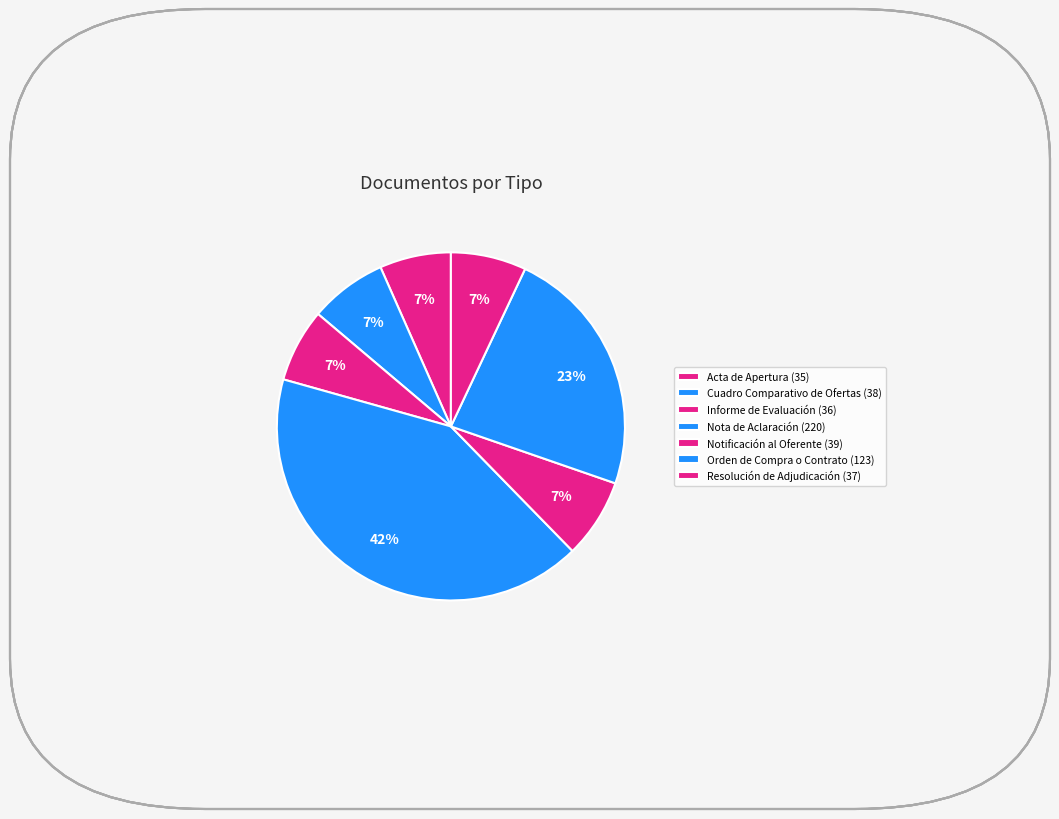

What percentage is the Nota de Aclaración slice, to the nearest percent?

42%